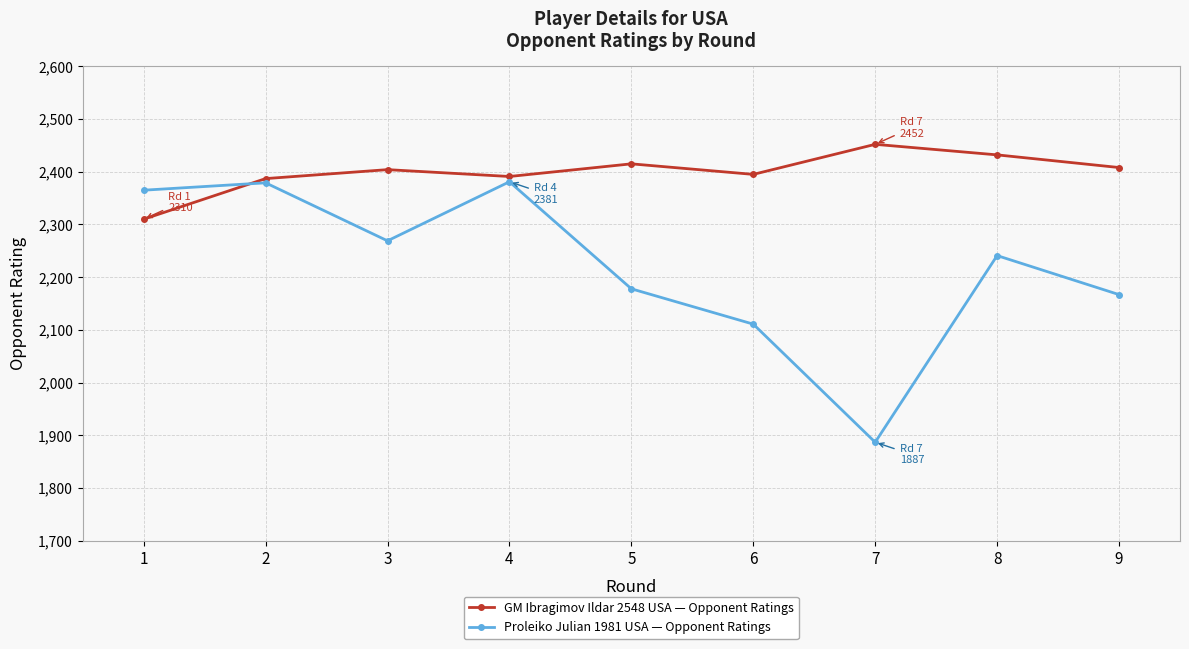

True or false: GM Ibragimov Ildar 2548 USA — Opponent Ratings has a value of 4007 at 9.

False